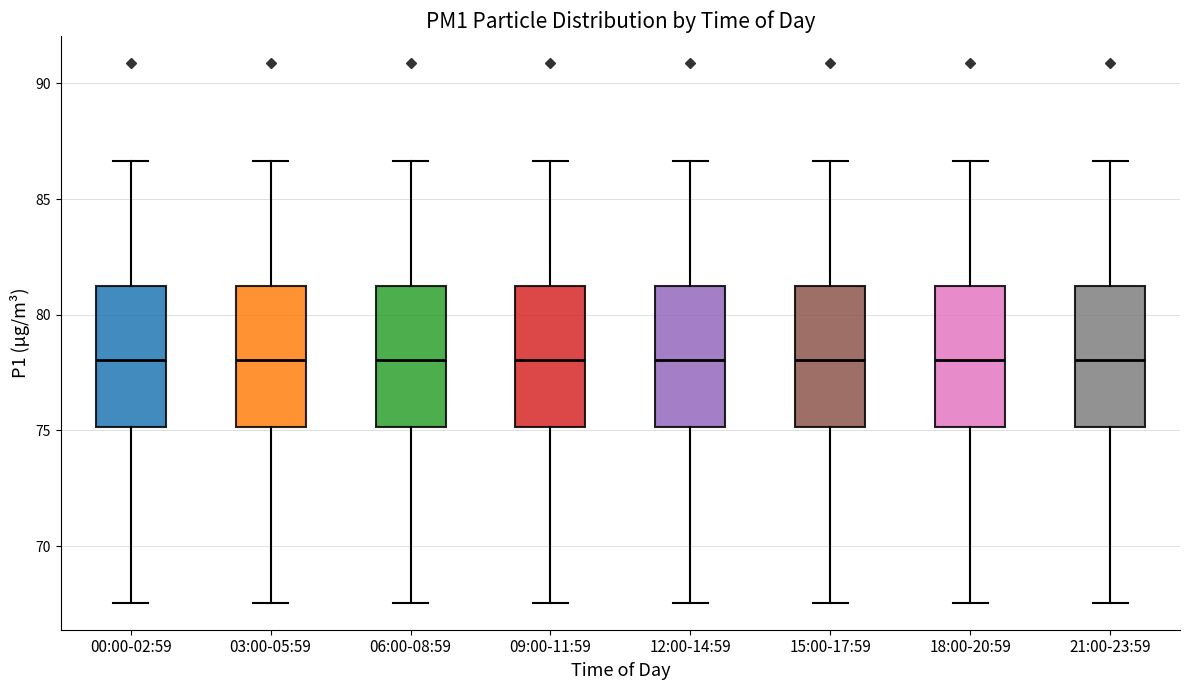

Reading left to right, transcribe this box plot: for each box, give where its median line is, the range the box spans, and where its two whiskers end, as read against the y-axis. The values are not printed on the chart, so give them approximately, as read against the axis.

00:00-02:59: median 78.0, box 75.0 to 81.0, whiskers 67.5 to 86.5
03:00-05:59: median 78.0, box 75.0 to 81.0, whiskers 67.5 to 86.5
06:00-08:59: median 78.0, box 75.0 to 81.0, whiskers 67.5 to 86.5
09:00-11:59: median 78.0, box 75.0 to 81.0, whiskers 67.5 to 86.5
12:00-14:59: median 78.0, box 75.0 to 81.0, whiskers 67.5 to 86.5
15:00-17:59: median 78.0, box 75.0 to 81.0, whiskers 67.5 to 86.5
18:00-20:59: median 78.0, box 75.0 to 81.0, whiskers 67.5 to 86.5
21:00-23:59: median 78.0, box 75.0 to 81.0, whiskers 67.5 to 86.5